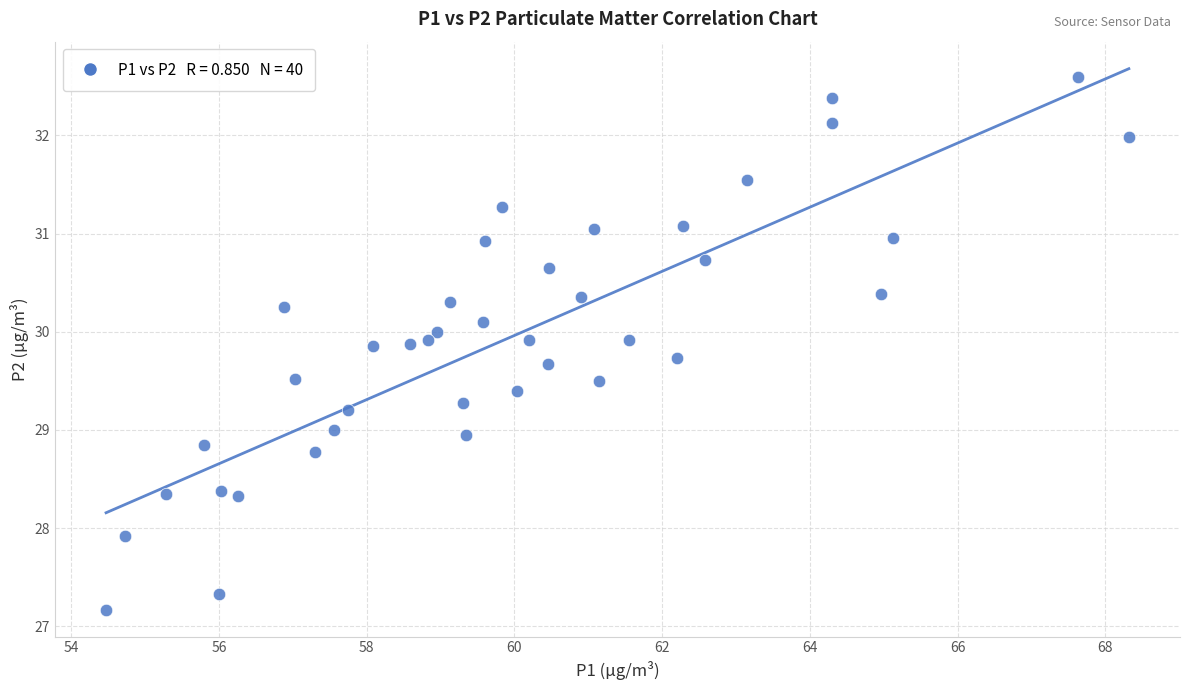

What is the range of Y values (max minus min)?

5.4